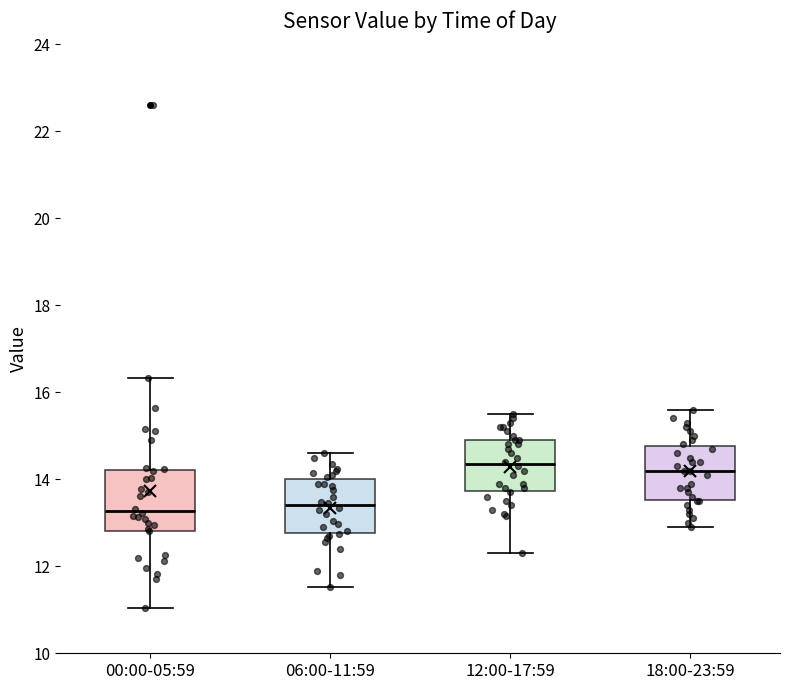

Reading left to right, transcribe this box plot: for each box, give where its median line is, the range the box spans, and where its two whiskers end, as read against the y-axis. The values are not printed on the chart, so give them approximately, as read against the axis.

00:00-05:59: median 13.2, box 12.8 to 14.2, whiskers 11.0 to 16.4
06:00-11:59: median 13.4, box 12.8 to 14.0, whiskers 11.6 to 14.6
12:00-17:59: median 14.4, box 13.8 to 15.0, whiskers 12.4 to 15.6
18:00-23:59: median 14.2, box 13.6 to 14.8, whiskers 13.0 to 15.6